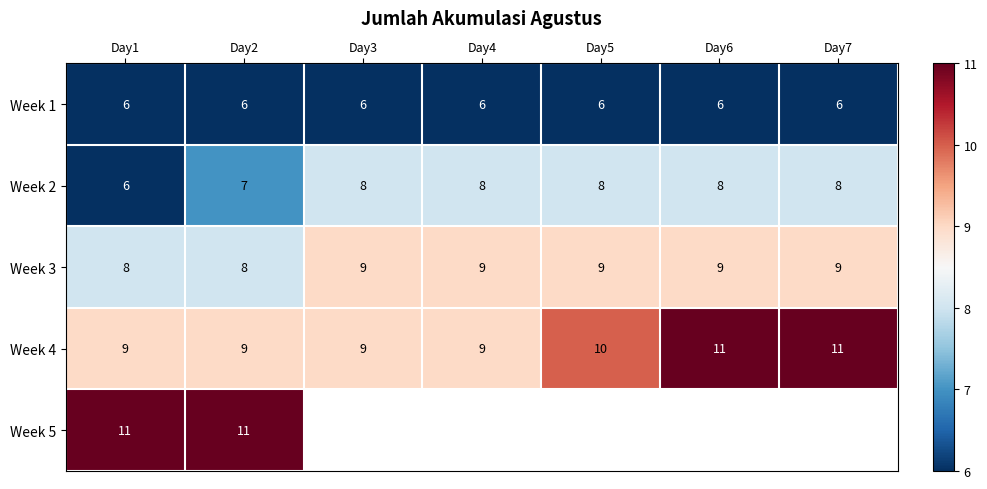

The Week 4 series shows 5.7 at Day3. True or false?

False